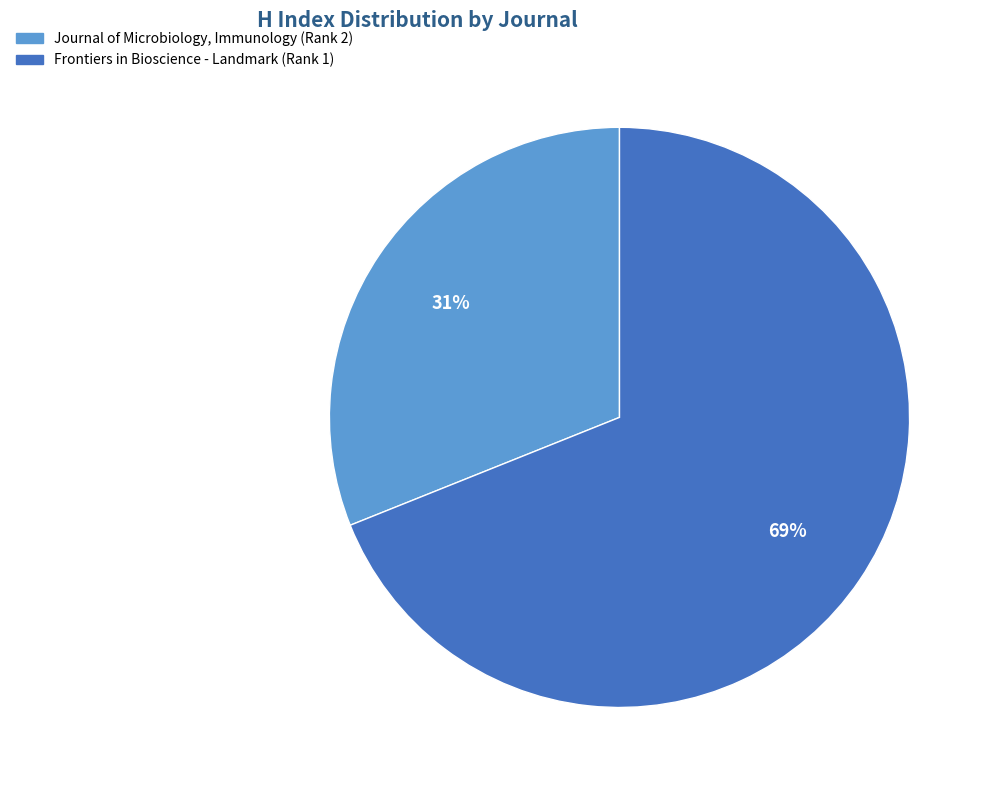

What is the ratio of the value at Frontiers in Bioscience - Landmark (Rank 1) to the value at Journal of Microbiology, Immunology (Rank 2)?

2.2